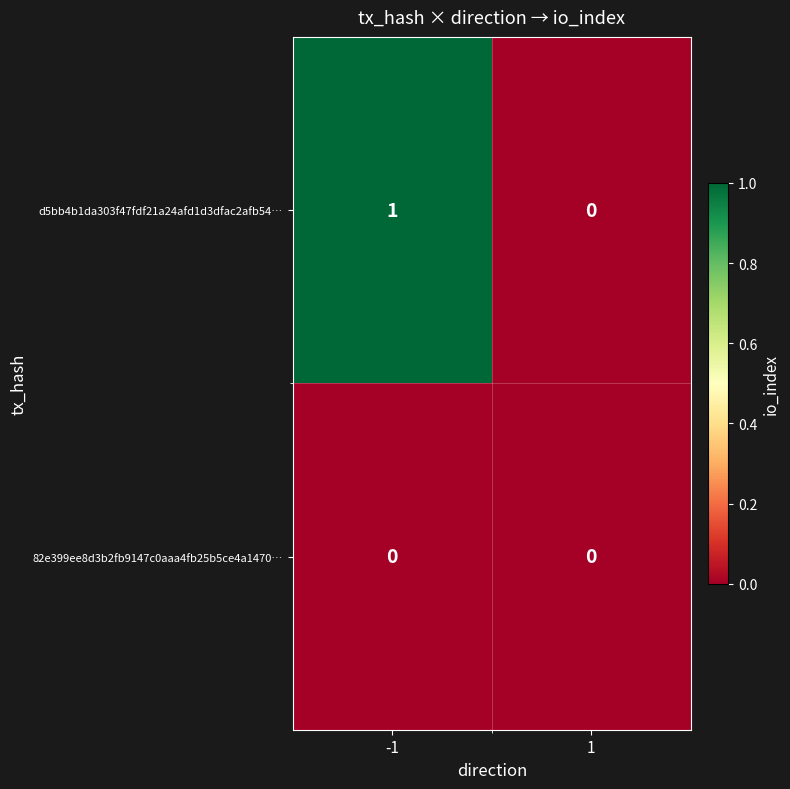

Which series has the largest total across all categories?

d5bb4b1da303f47fdf21a24afd1d3dfac2afb54…